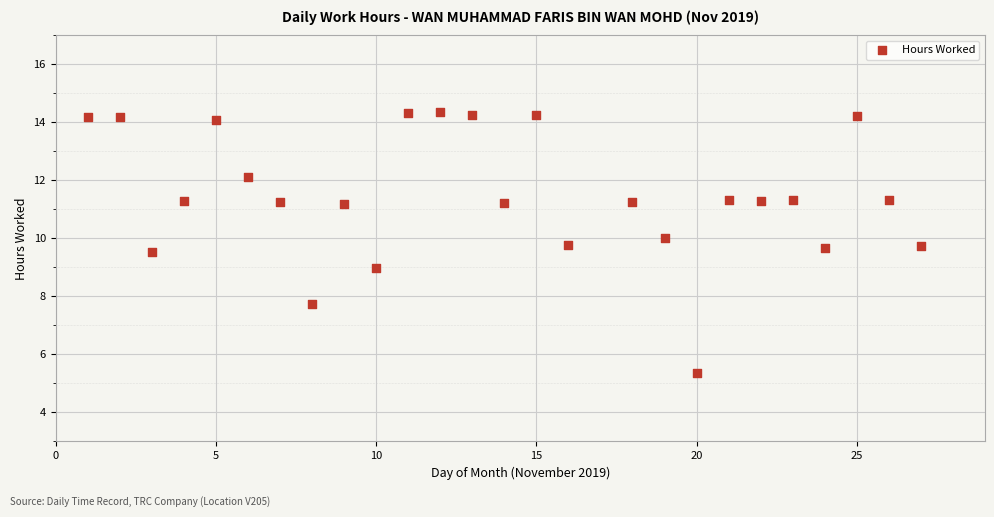

What is the range of X values (max minus min)?

26.0